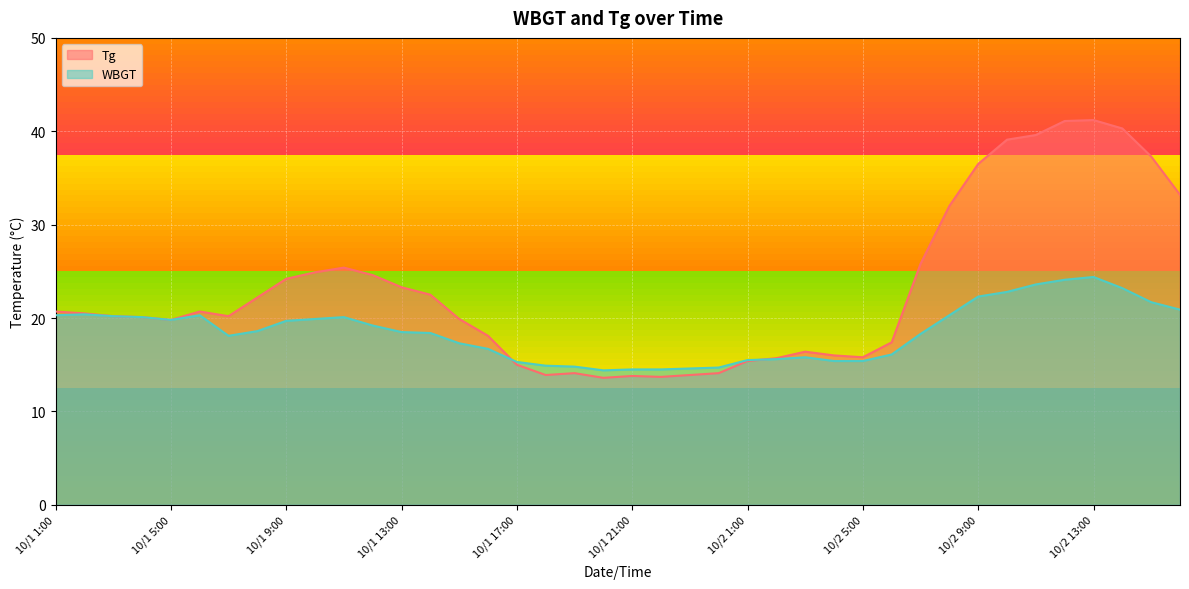

How many data points in WBGT are less than 18?

16